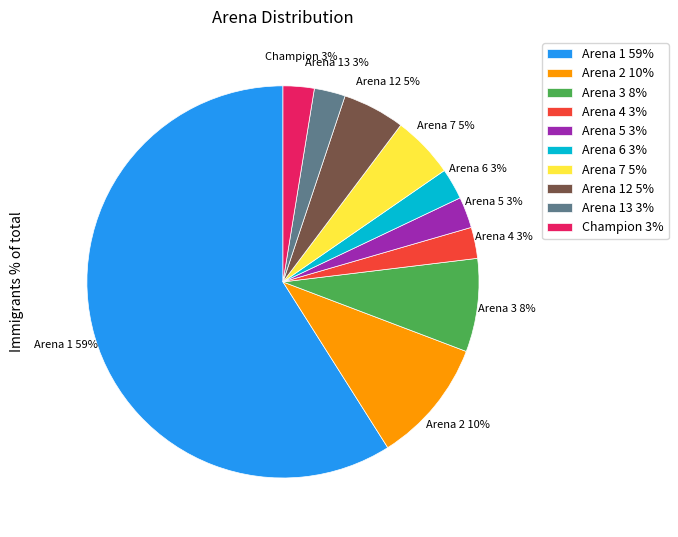

What is the largest slice in the pie chart?

Arena 1 59%